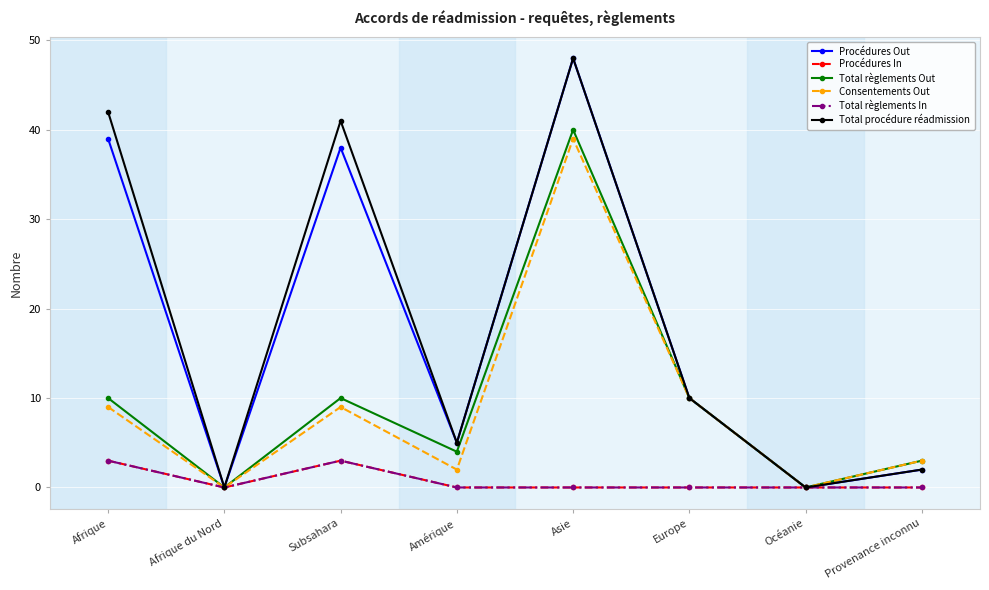

Is this an area chart (filled region under the line)?

No